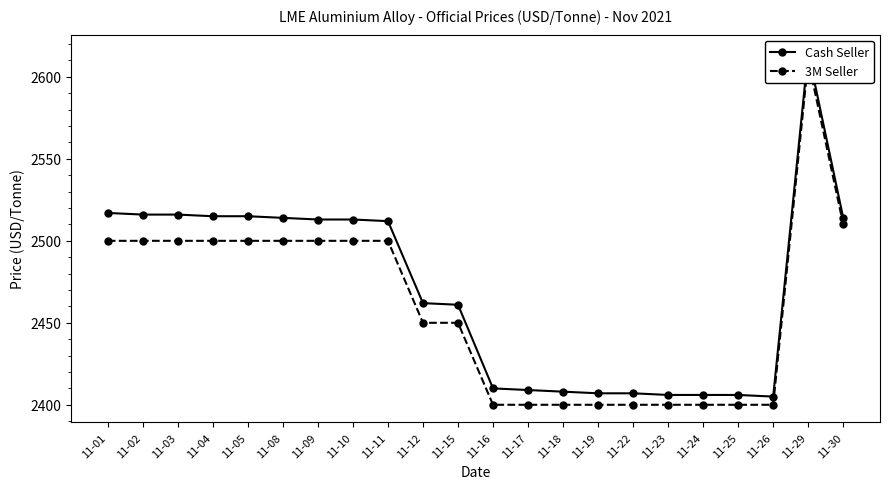

Is the value of Cash Seller at 11-17 greater than the value of 3M Seller at 11-17?

Yes